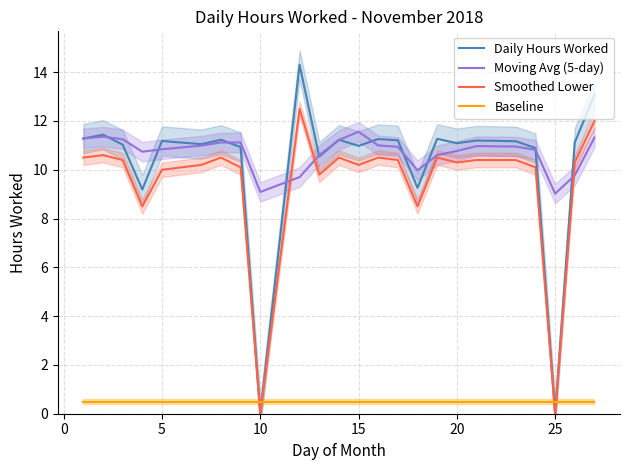

How many lines are shown in the chart?

4